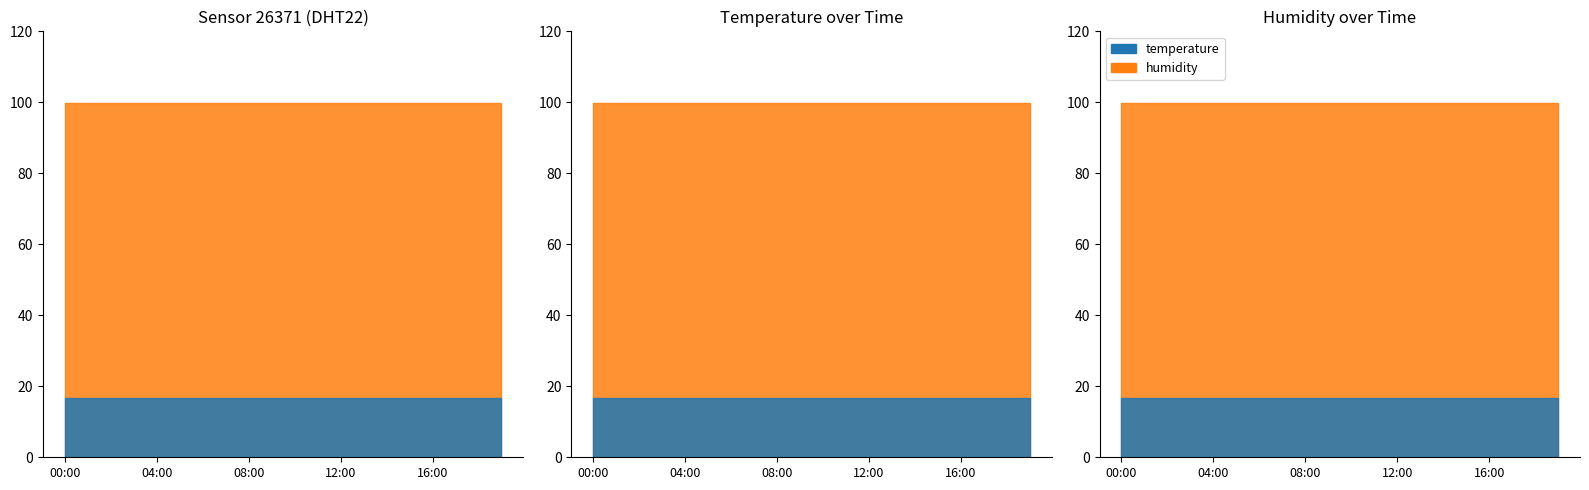

Which series has the largest range (max minus min)?

temperature